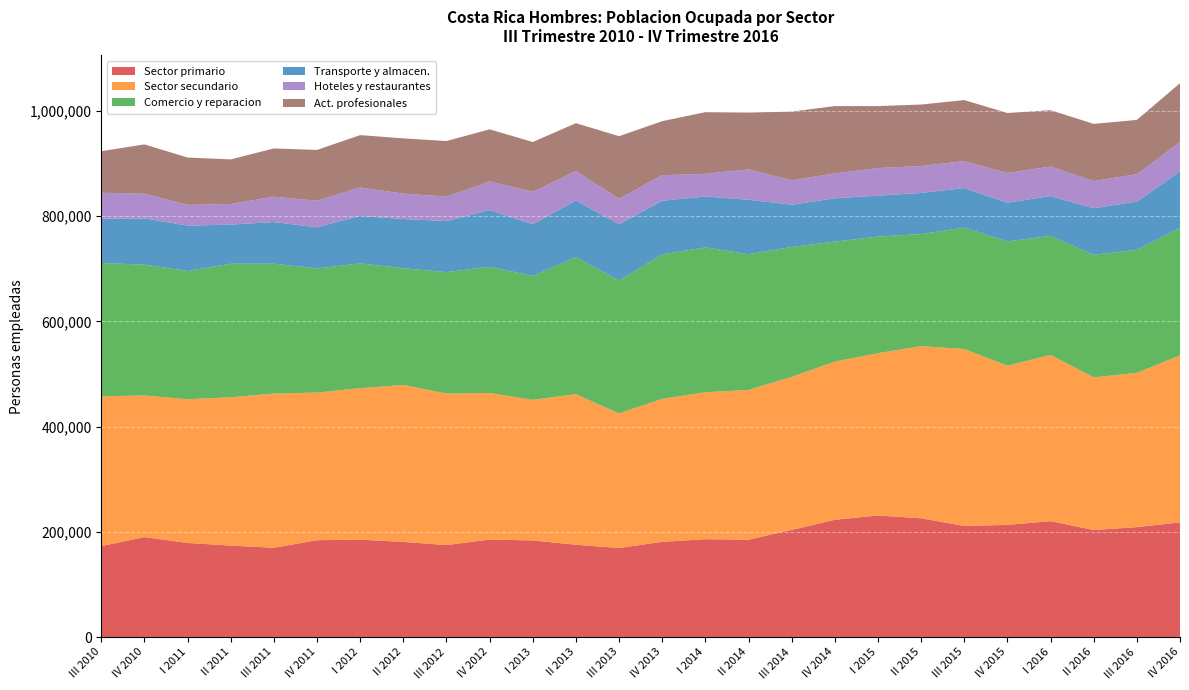

What is the lowest value of the Hoteles y restaurantes series?

39210